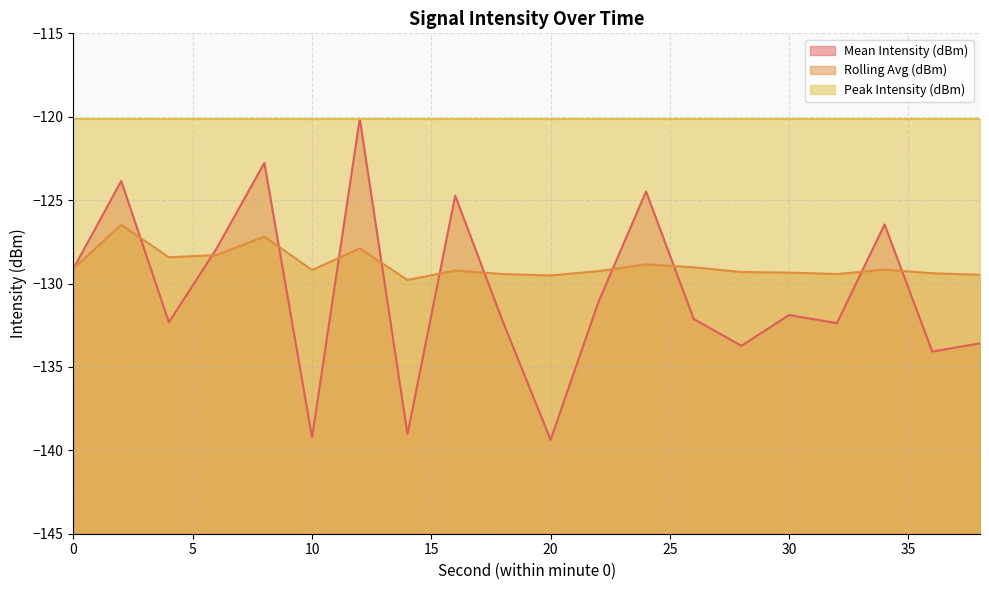

What is the difference between the maximum and minimum values in the Mean Intensity (dBm) series?

19.3